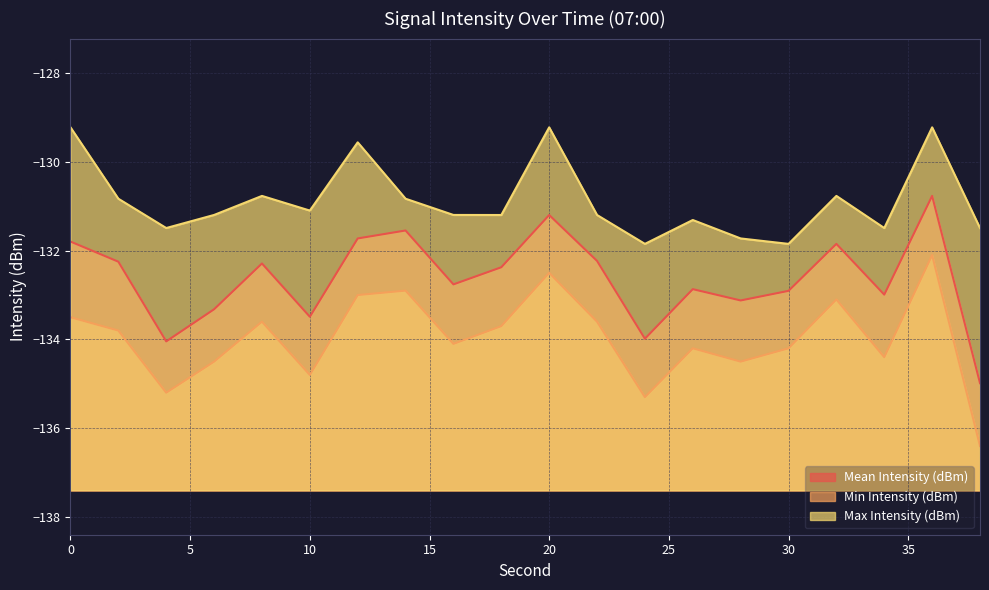

At 36, list the series in order from largest to smallest.

Max Intensity (dBm), Mean Intensity (dBm), Min Intensity (dBm)